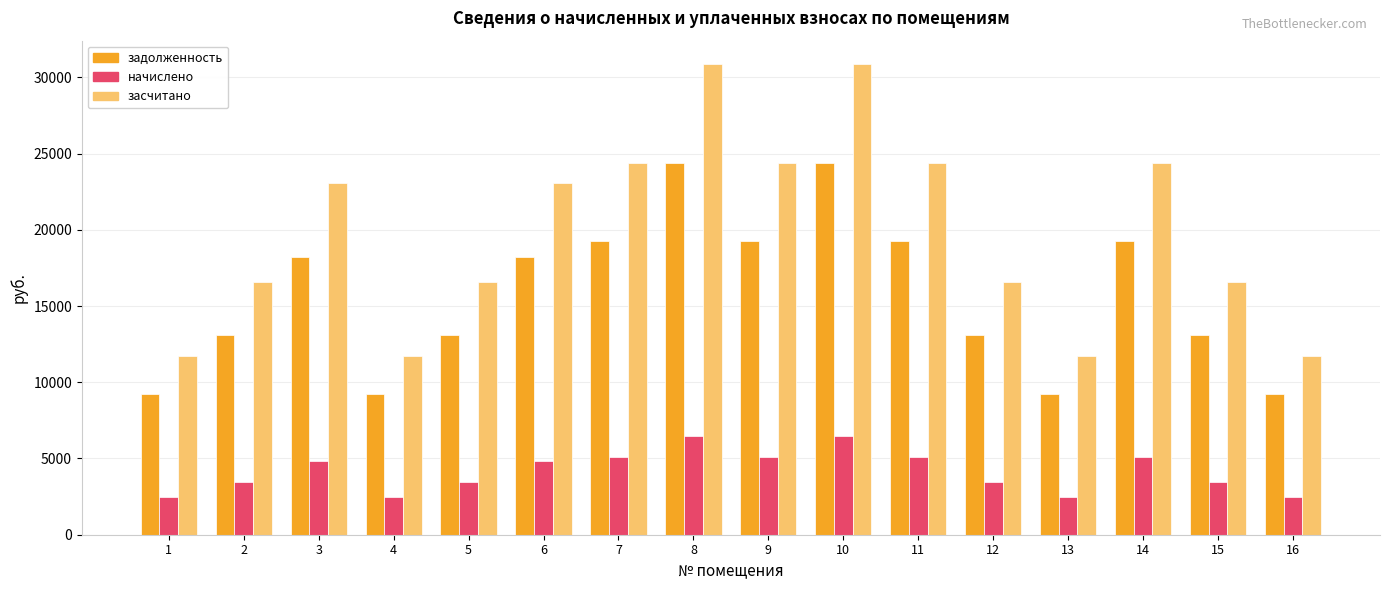

How many distinct data groups are displayed?

3